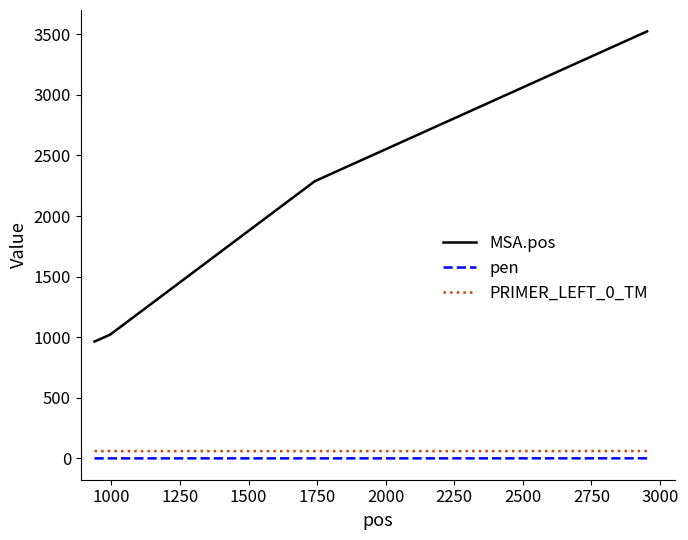

At how many categories does at least one series exceed 3347?

1